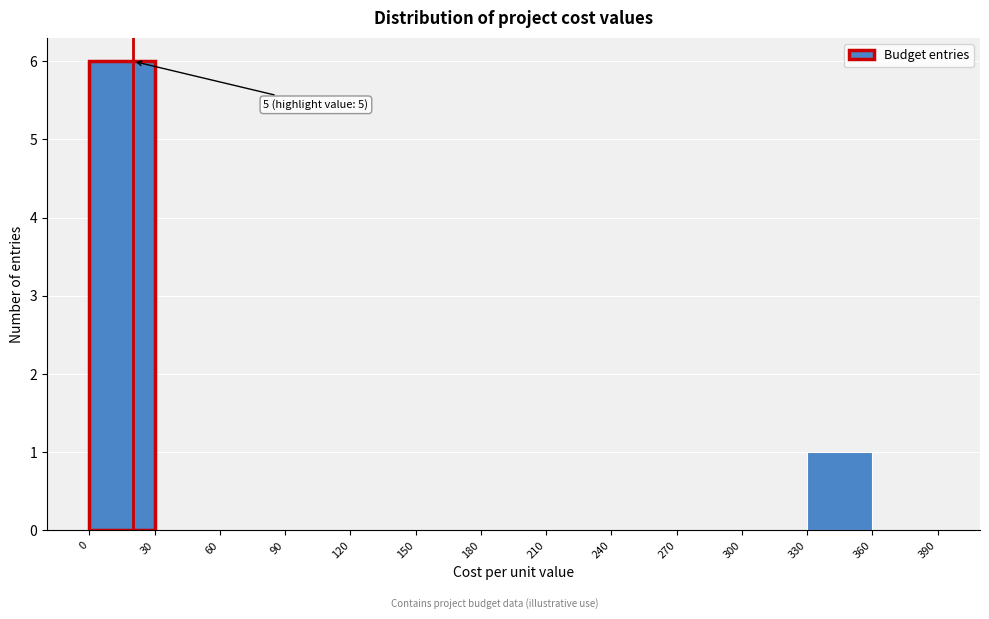

Which range on the x-axis has the tallest bar?

0 to 30